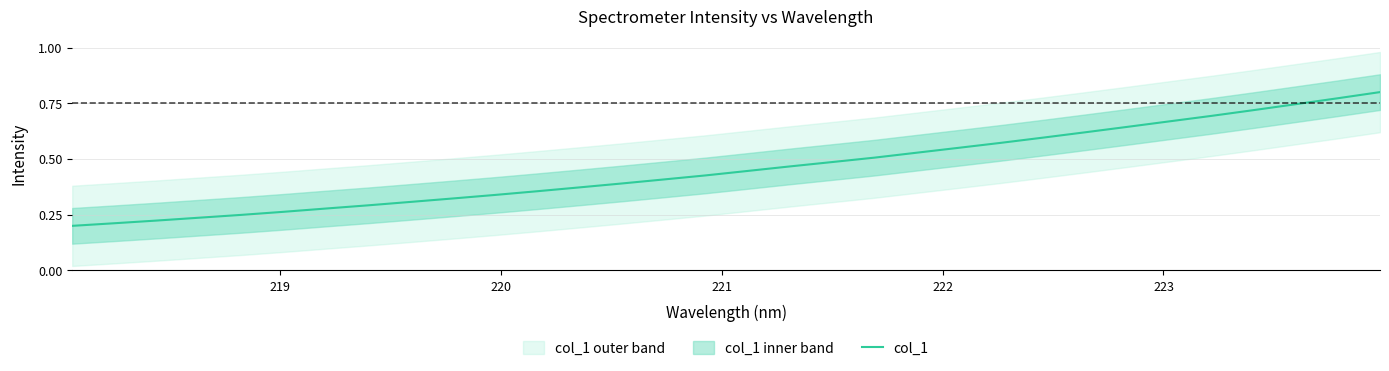

Reading left to right, extract all data points from this chart.

0.2	0.2	0.2	0.2	0.2	0.3	0.3	0.3	0.3	0.3	0.3	0.4	0.4	0.4	0.4	0.4	0.4	0.5	0.5	0.5	0.5	0.5	0.6	0.6	0.6	0.6	0.7	0.7	0.7	0.7	0.8	0.8